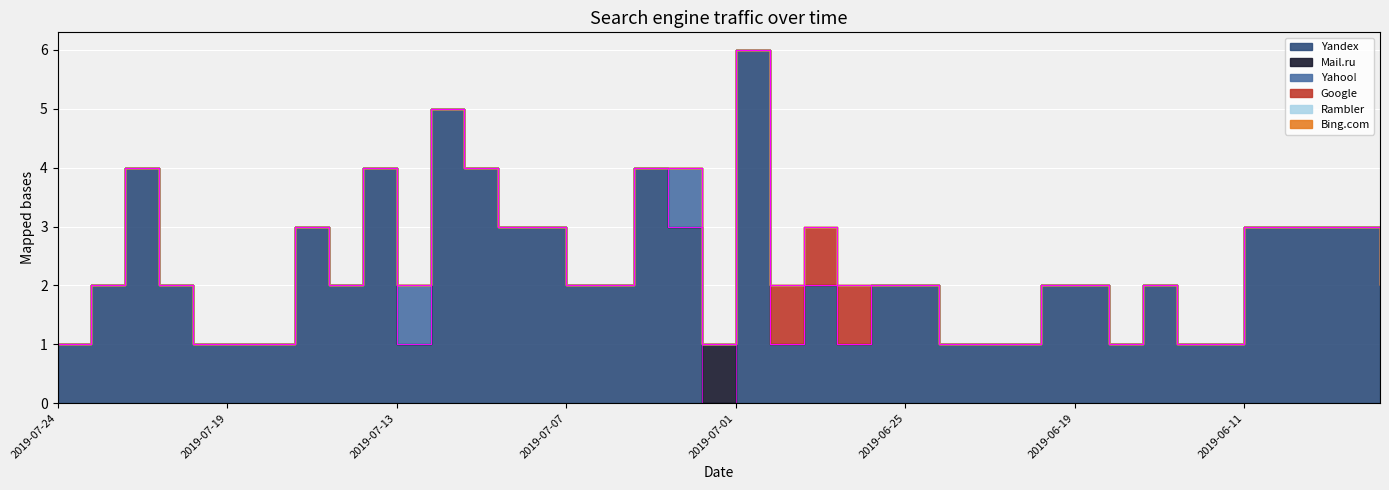

Where is the first local maximum for Mail.ru?

2019-07-02